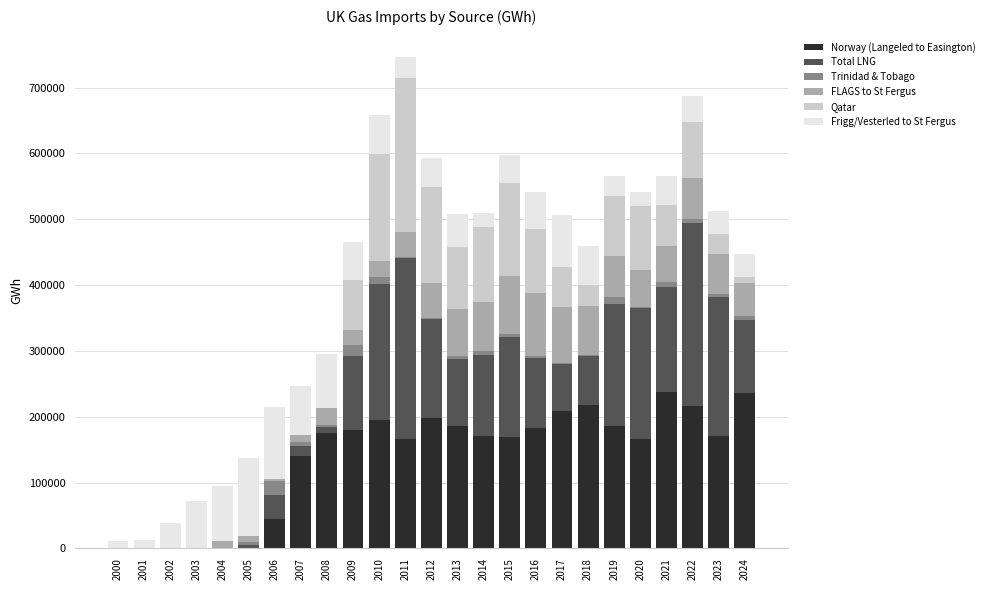

At which label is Norway (Langeled to Easington) closest to 118616?

2007